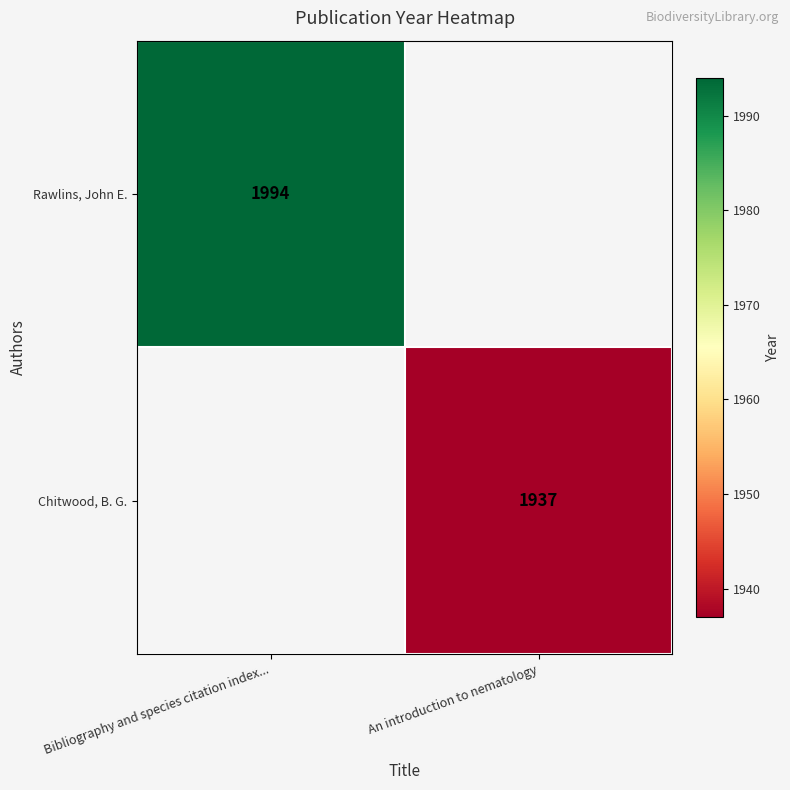

Is it true that Rawlins, John E. equals 1994 at Bibliography and species citation index...?

True